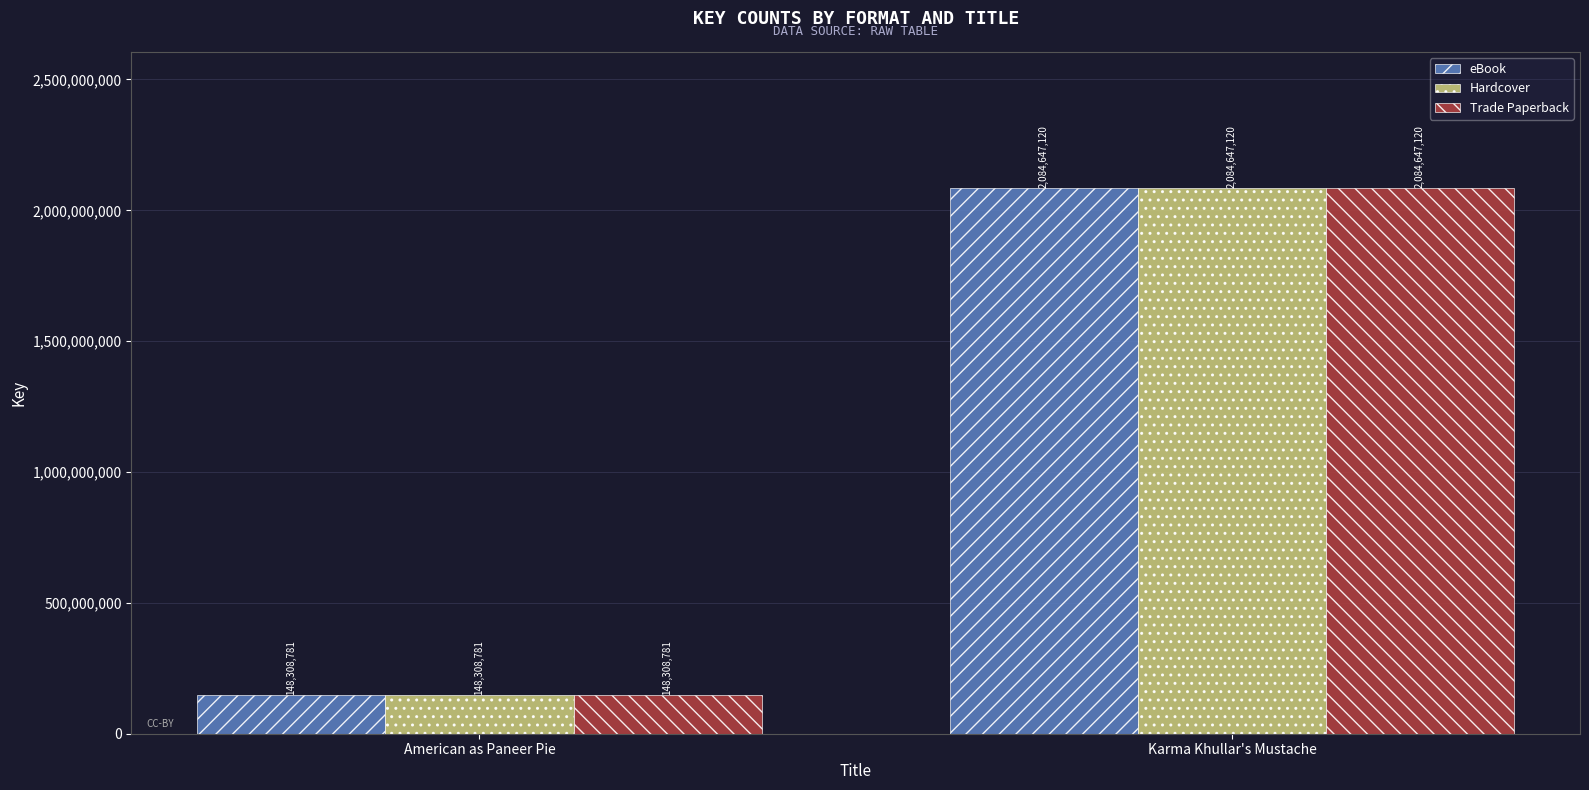

What is the sum of the Hardcover values at American as Paneer Pie and Karma Khullar's Mustache?

2232955901